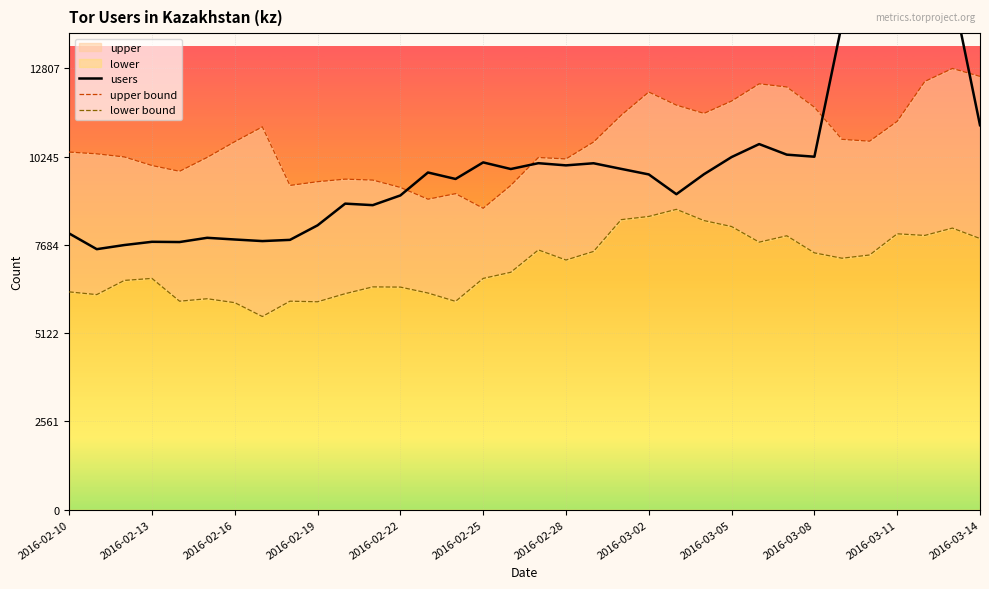

Is the value of upper bound at 13 greater than the value of users at 15?

No